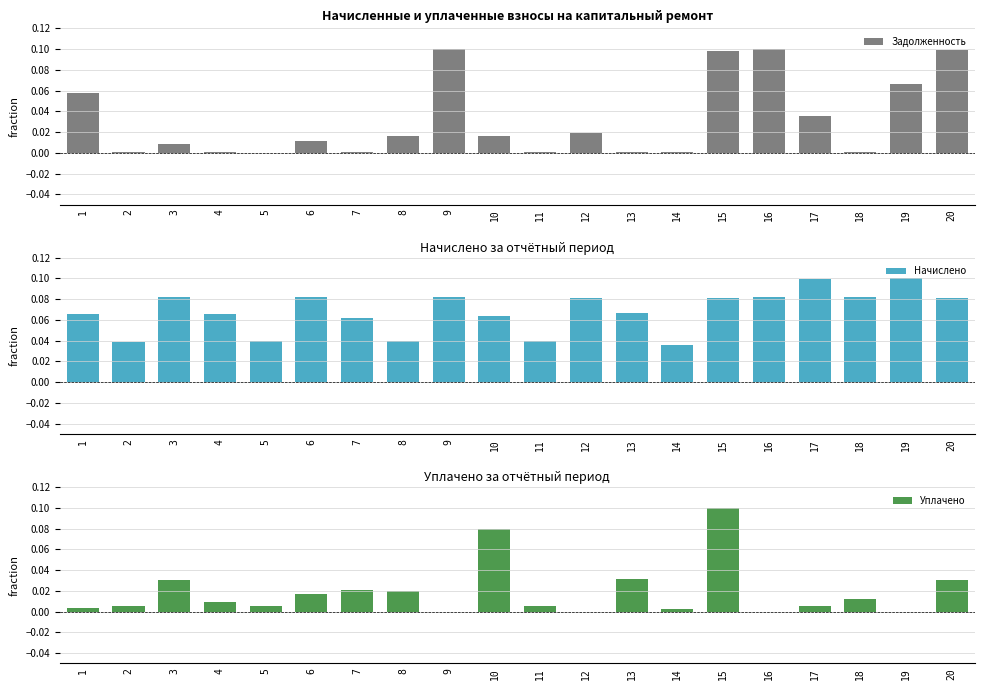

What is the difference between the highest and lowest values at 3?

0.1